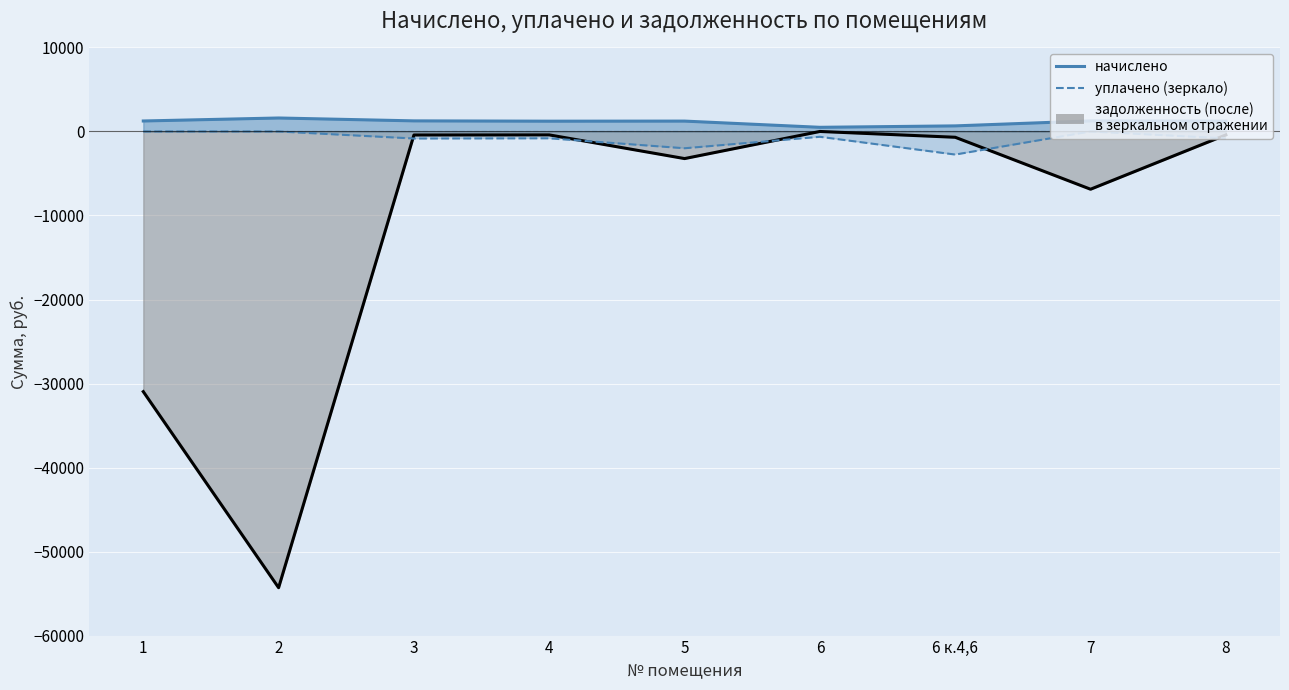

What is the smallest value displayed?

-54302.1